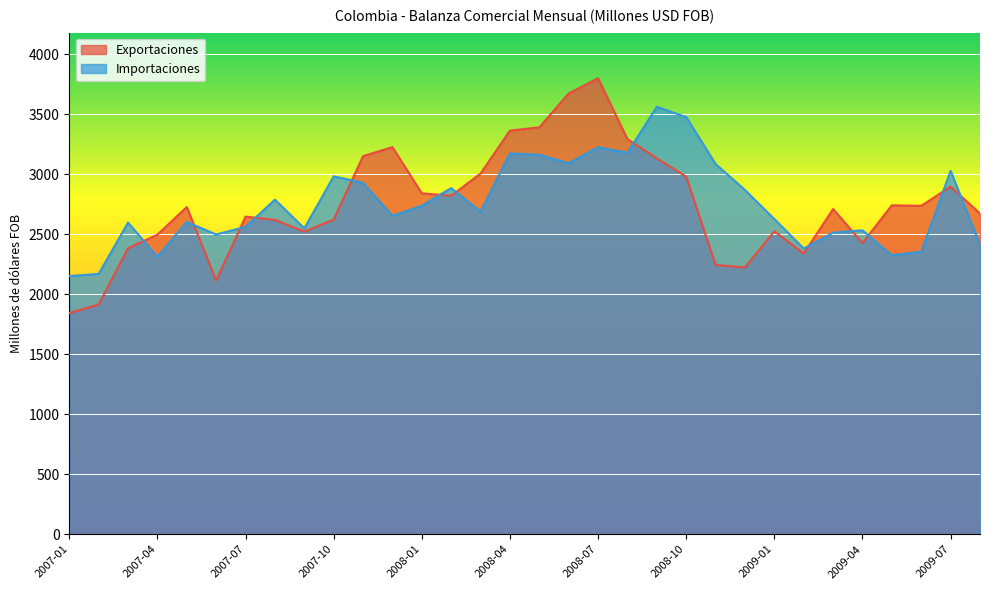

Reading left to right, transcribe all the data shown in this chart.

Exportaciones: 1843.7	1914.8	2384.7	2497.8	2728.0	2114.3	2648.1	2621.0	2523.2	2623.6	3152.7	3227.5	2842.3	2822.5	3007.3	3365.4	3392.6	3675.7	3801.7	3294.2	3134.0	2981.1	2245.4	2224.3	2525.7	2340.1	2711.3	2427.6	2742.5	2738.1	2898.6	2673.5
Importaciones: 2151.7	2170.3	2598.4	2312.9	2603.7	2499.2	2562.8	2789.9	2549.9	2984.1	2929.8	2654.6	2739.1	2885.9	2690.3	3174.8	3163.5	3093.7	3226.7	3180.5	3564.0	3477.6	3086.6	2869.6	2627.5	2382.0	2514.1	2534.0	2325.5	2355.6	3030.1	2413.8